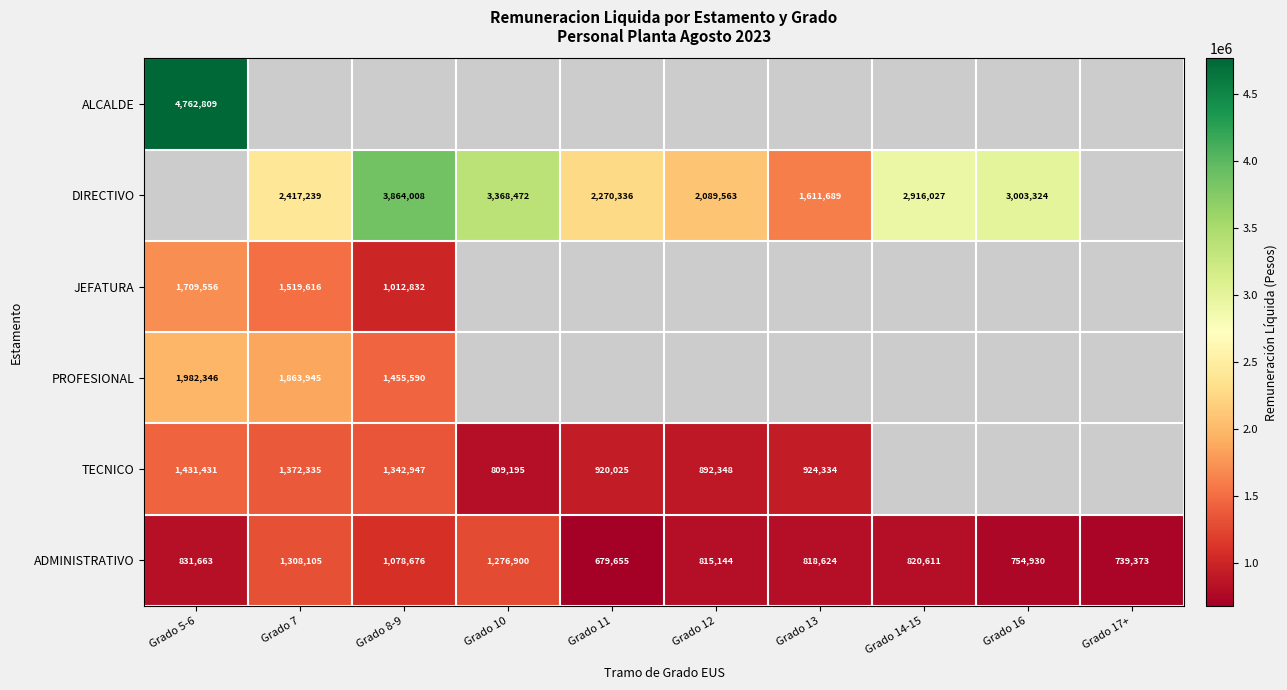

At how many categories does at least one series exceed 3059736?

3